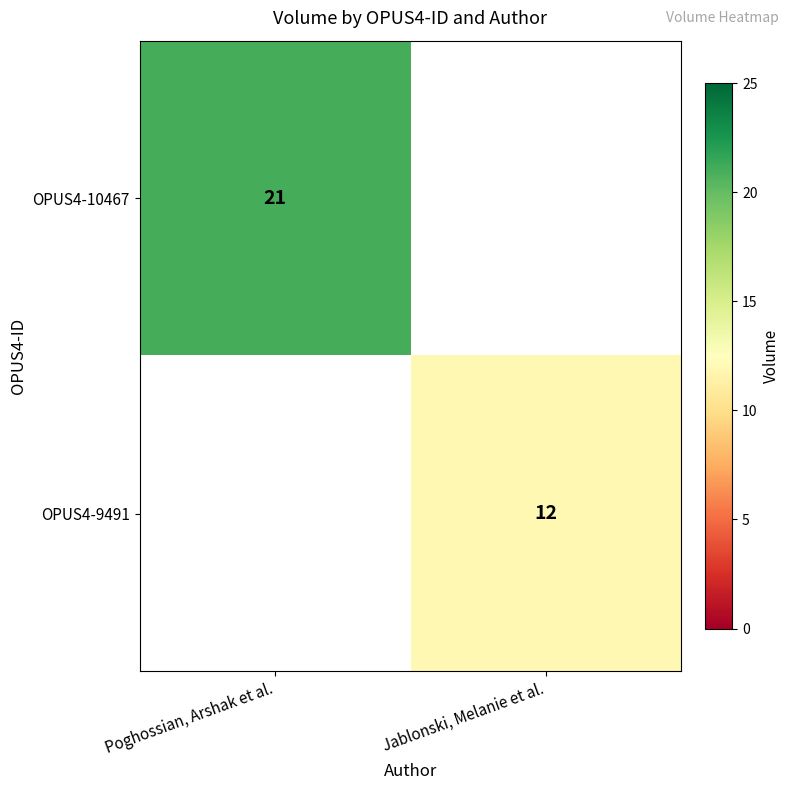

The value of OPUS4-10467 at Poghossian, Arshak et al. is 33. True or false?

False